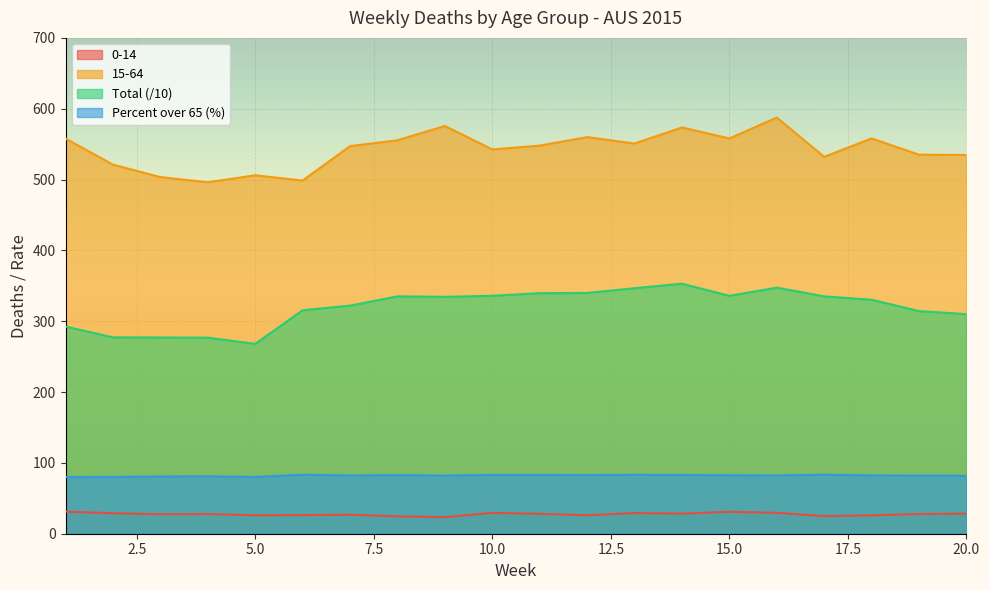

Is it true that 0-14 equals 26.3 at 6?

True